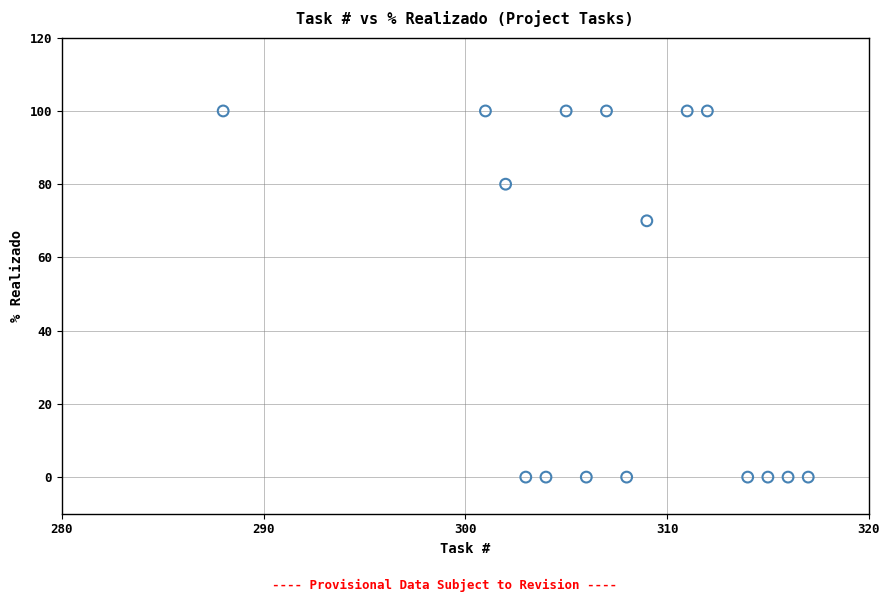

What Y value in the scatter plot is closest to 50?

70